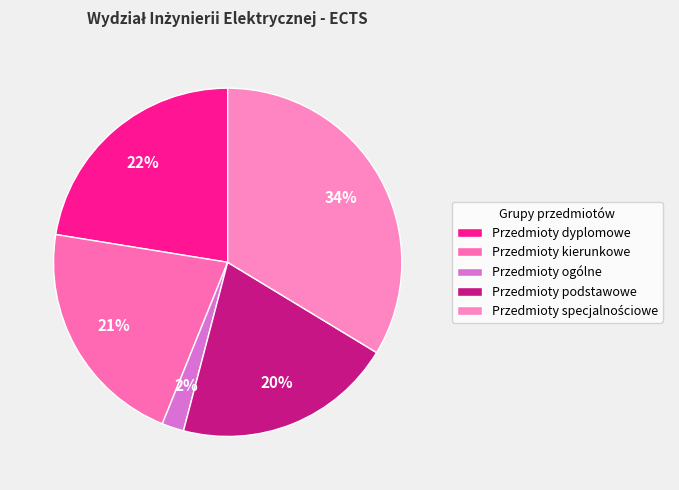

Approximately how many times larger is the value at Przedmioty specjalnościowe compared to Przedmioty kierunkowe?

1.6